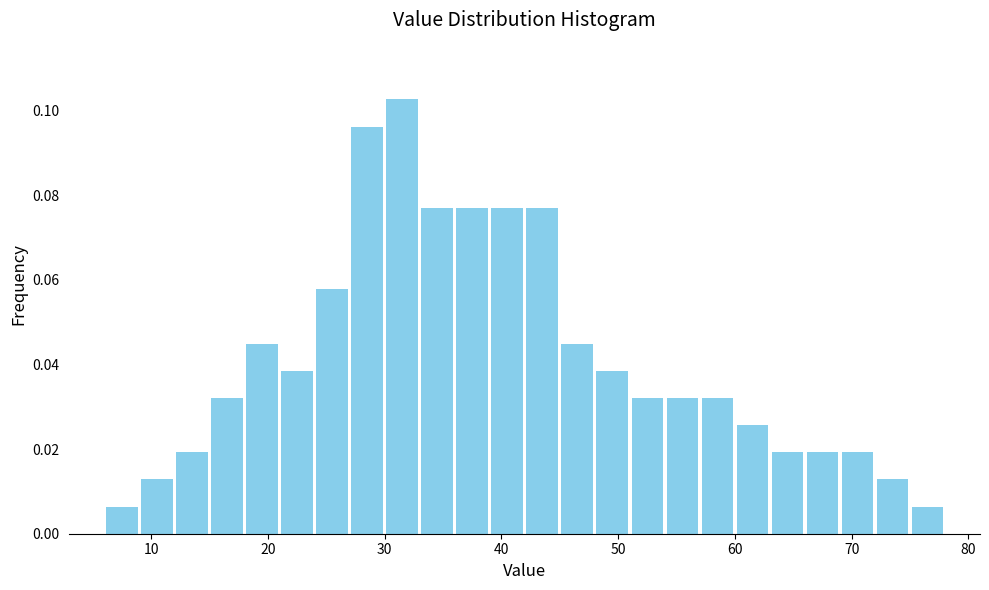

Around what value on the x-axis is the tallest bar? Give the approximate position of its centre, as read against the axis.

32